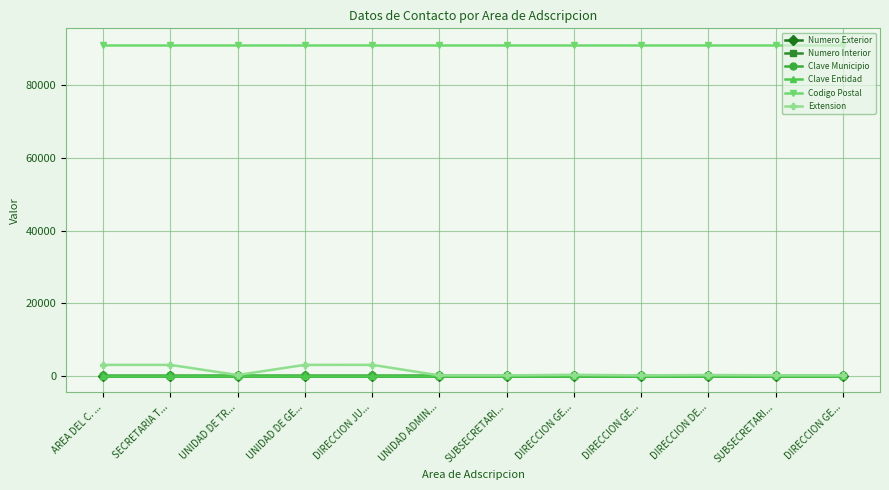

Is this an area chart (filled region under the line)?

No